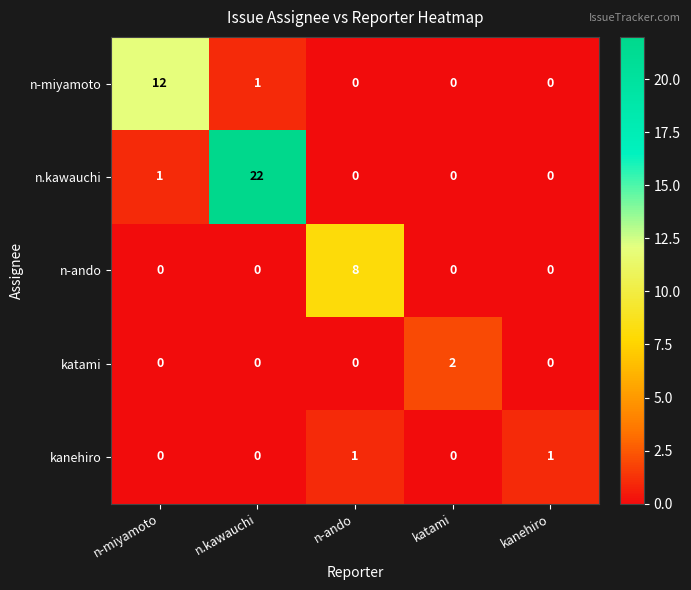

True or false: katami has a value of 2 at katami.

True